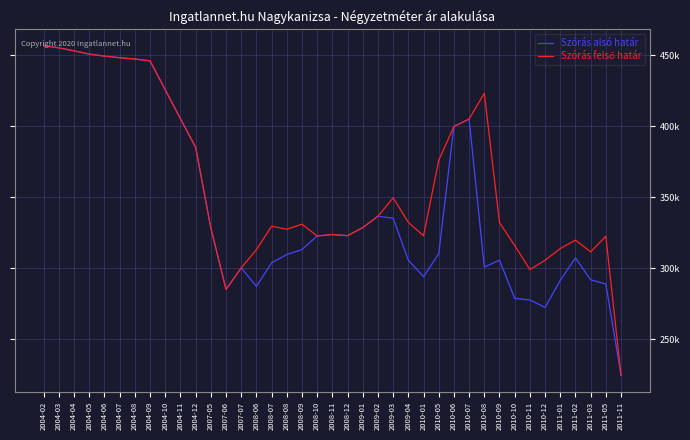

Rank the series by their average value, from lowest to highest.

Szórás alsó határ, Szórás felső határ